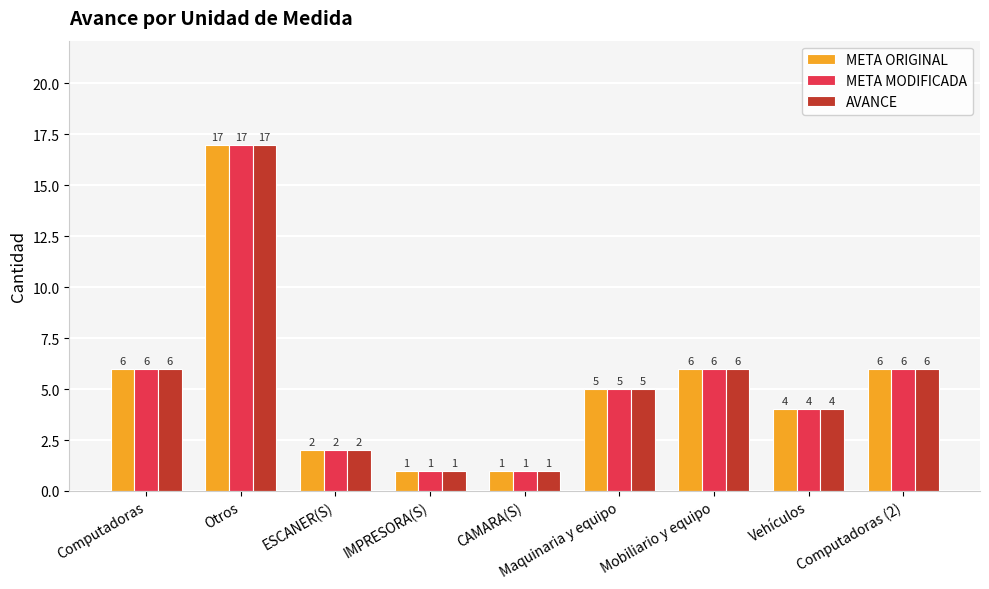

What is the approximate value of META MODIFICADA at CAMARA(S)?

1